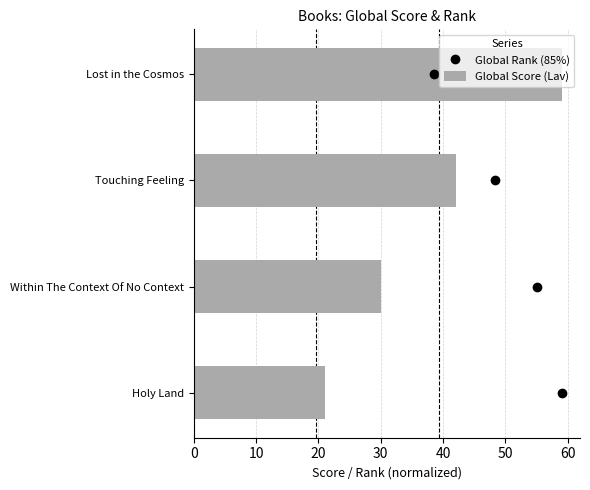

How many Global Score (Lav) values are between 30 and 59?

3